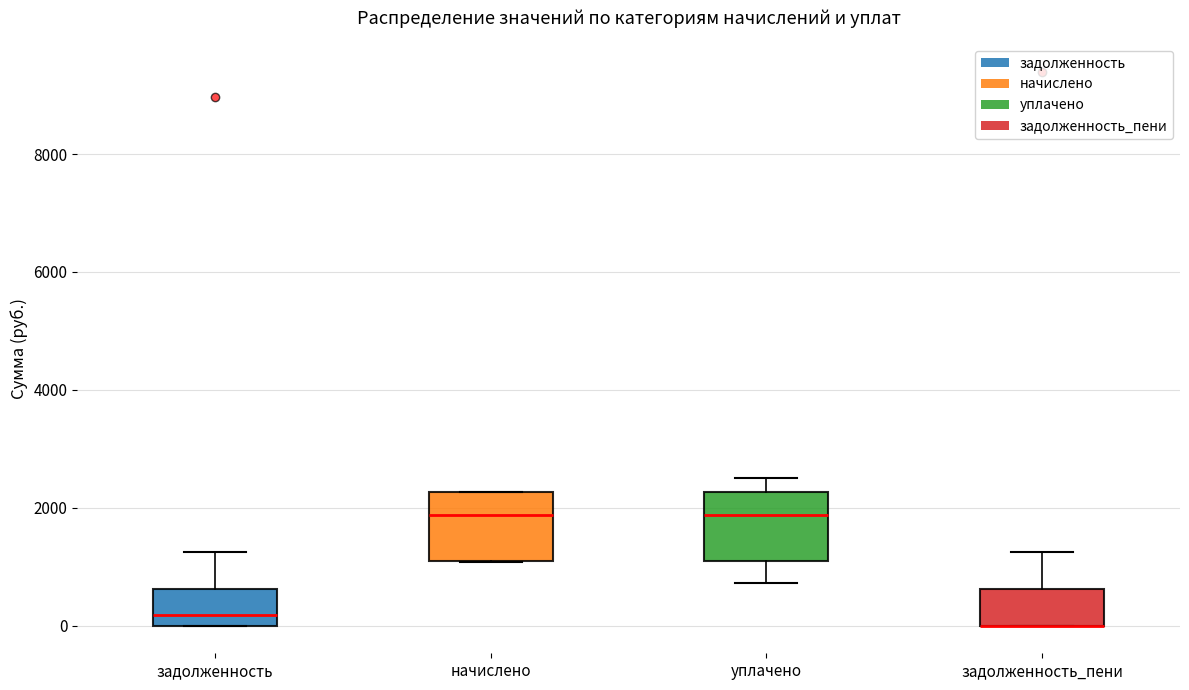

Where is the lower edge of the box for задолженность on the y-axis? The values are not printed on the chart, so give them approximately, as read against the axis.

0